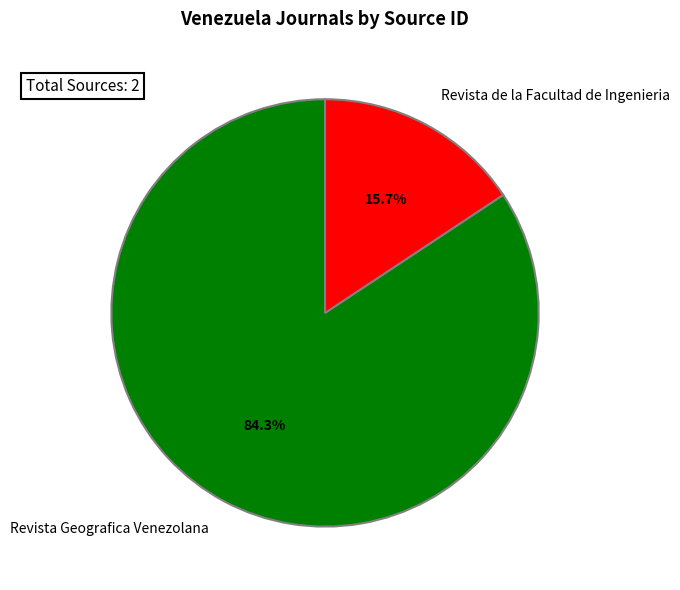

Is there a majority slice in this chart?

Yes